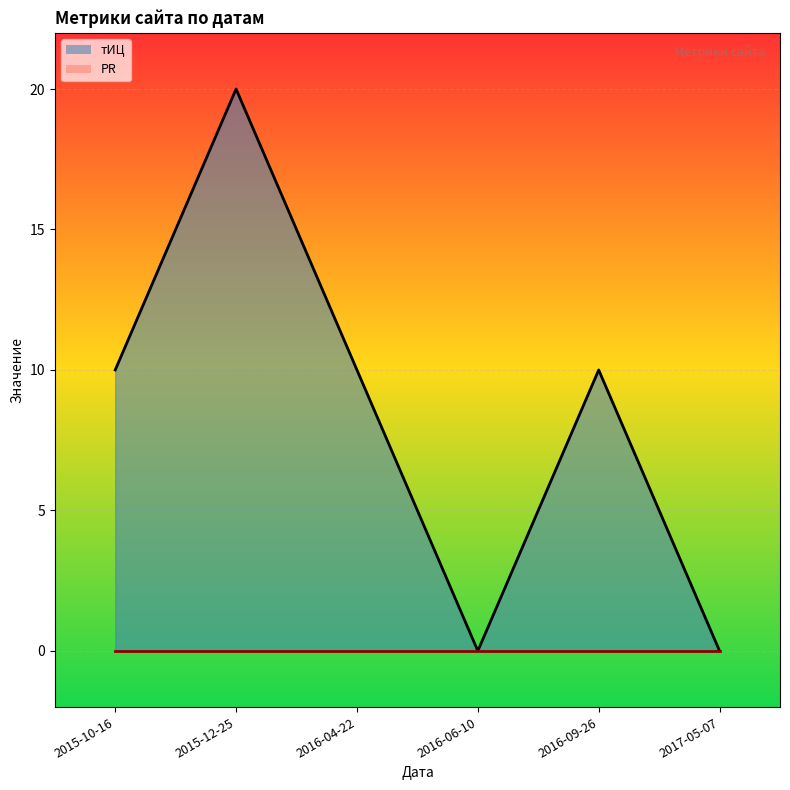

What is the sum of the values at 2016-06-10 and 2015-12-25?

20